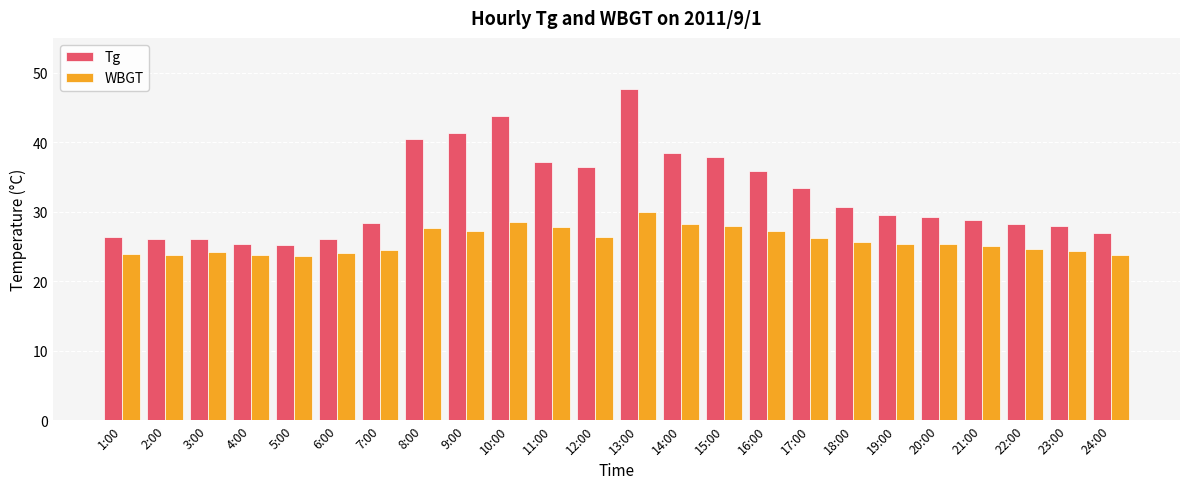

Rank the series by their maximum value, from highest to lowest.

Tg, WBGT